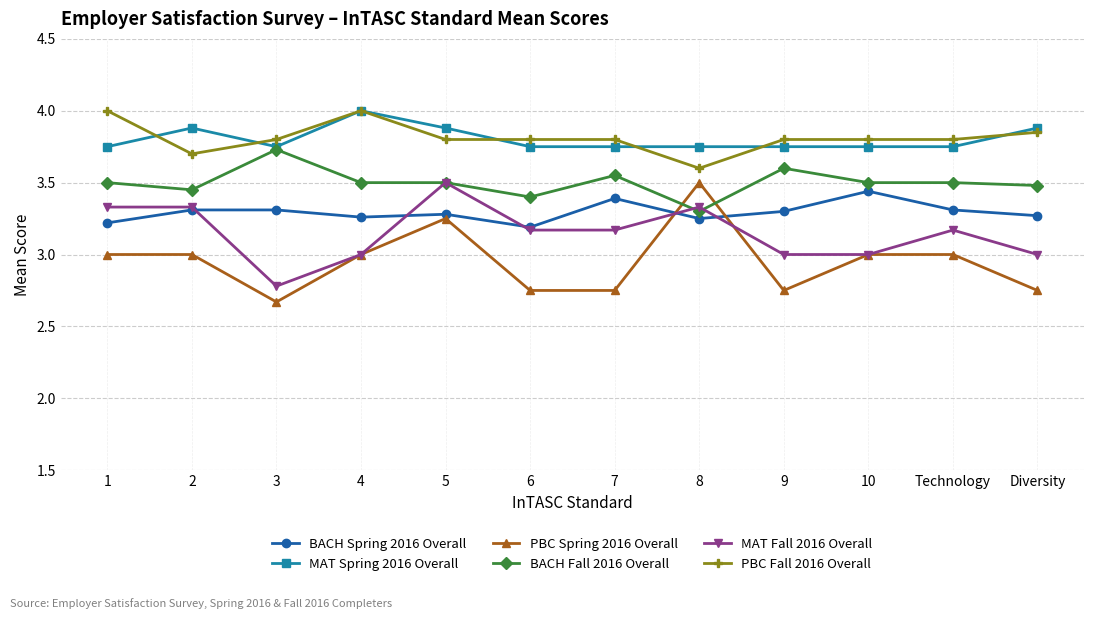

Is this an area chart (filled region under the line)?

No